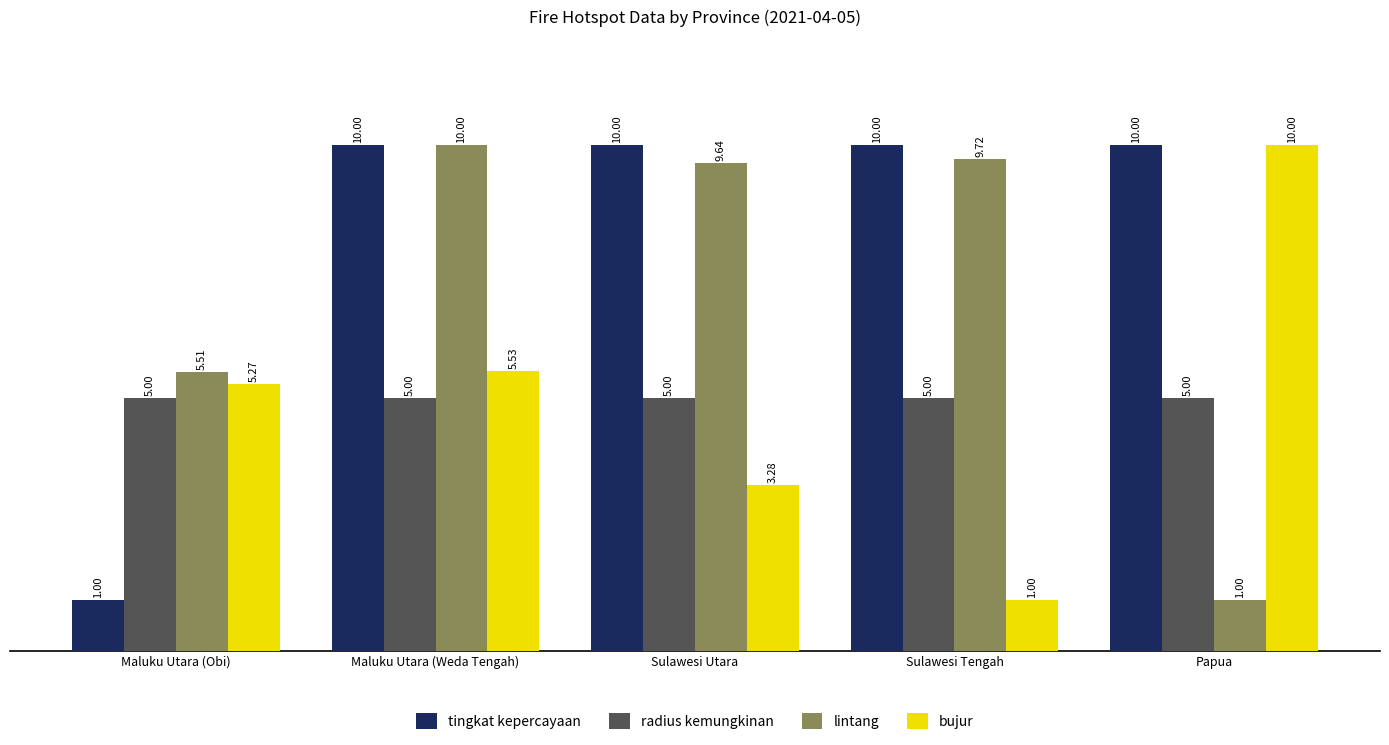

What is the highest value of the tingkat kepercayaan series?

10.0